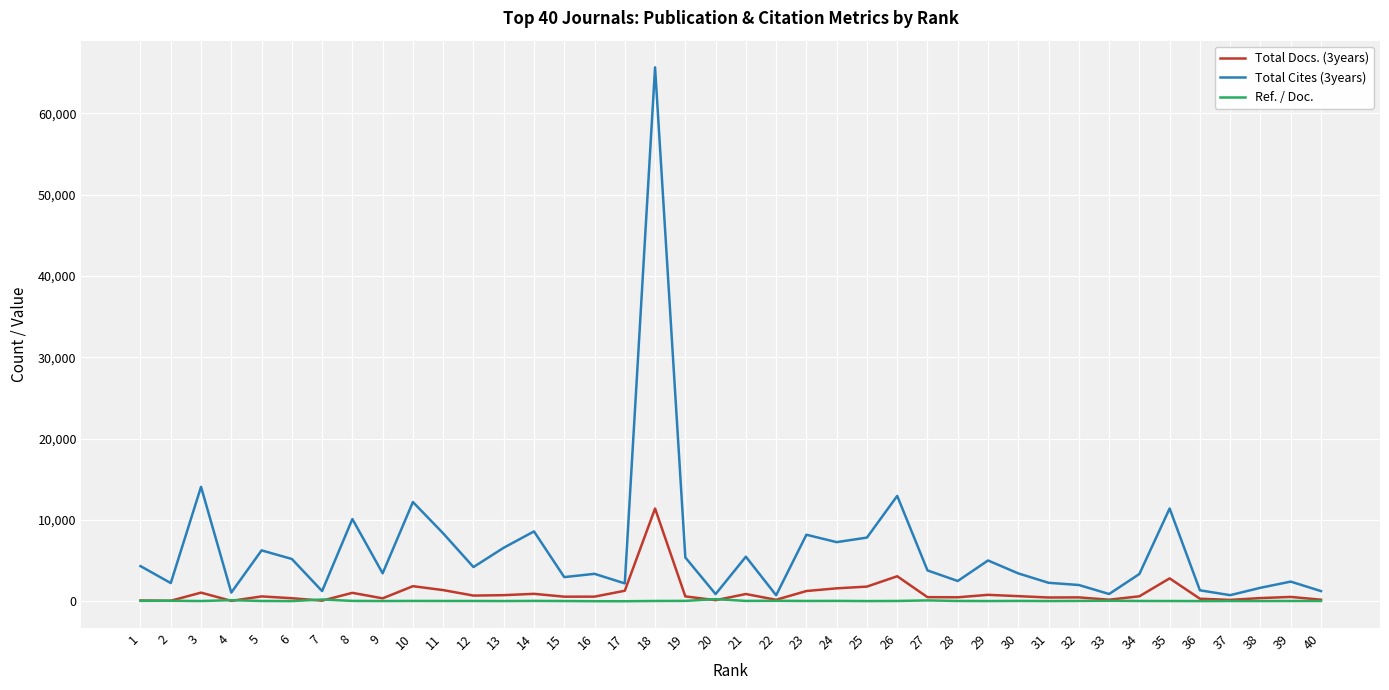

What is the total value across all series at 20?

1306.3